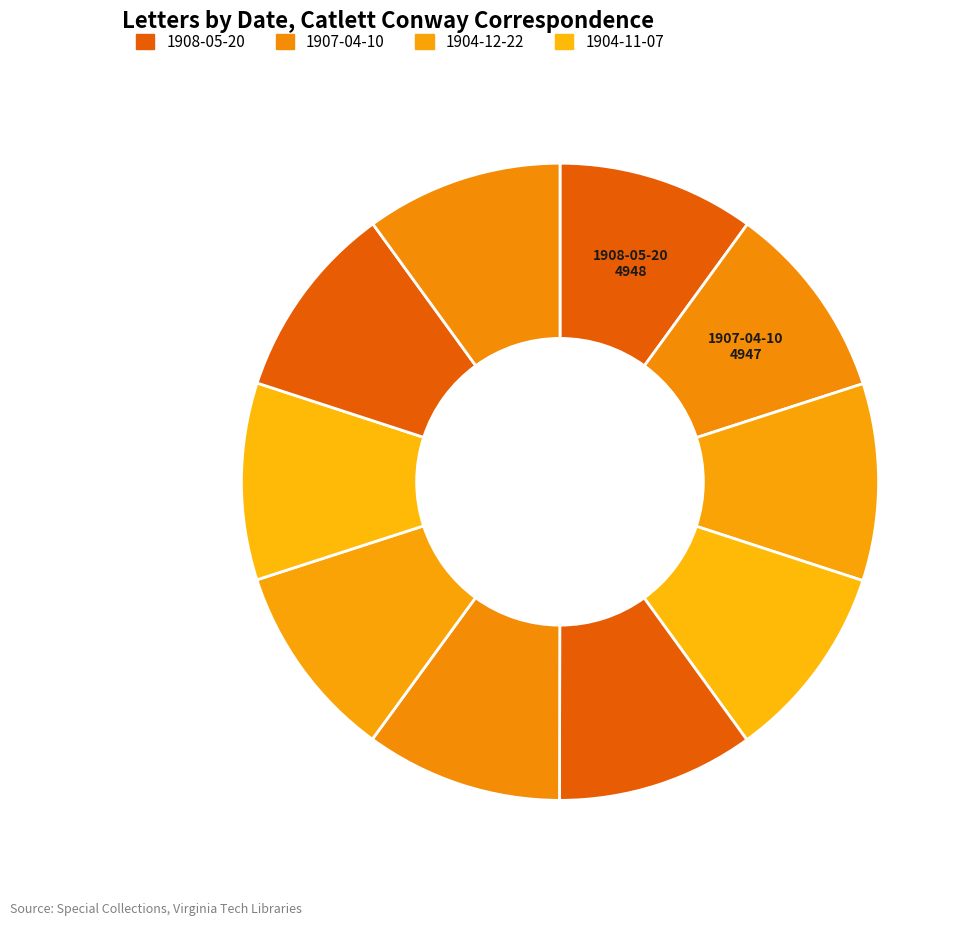

Which category has the biggest portion of the pie?

1908-05-20